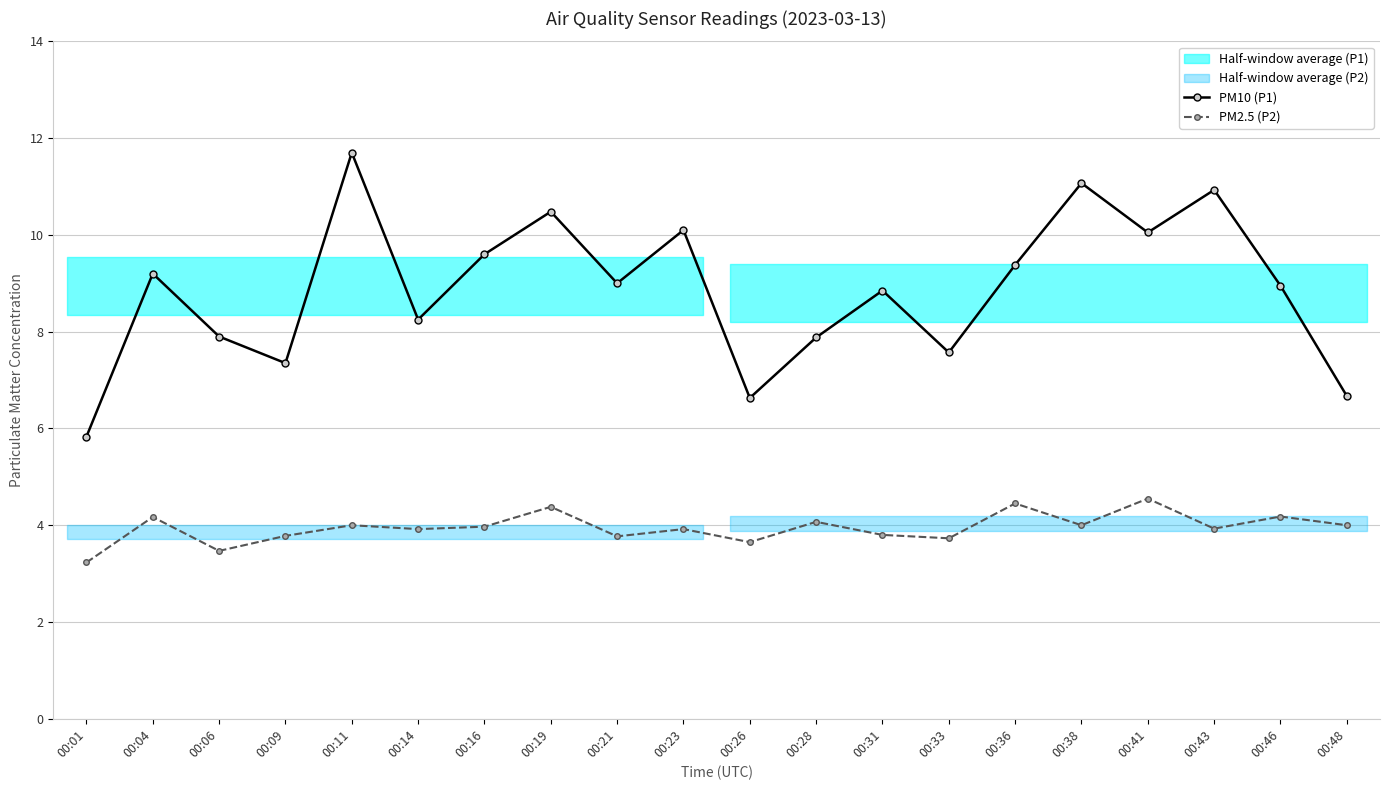

How many data points does each series have?

20